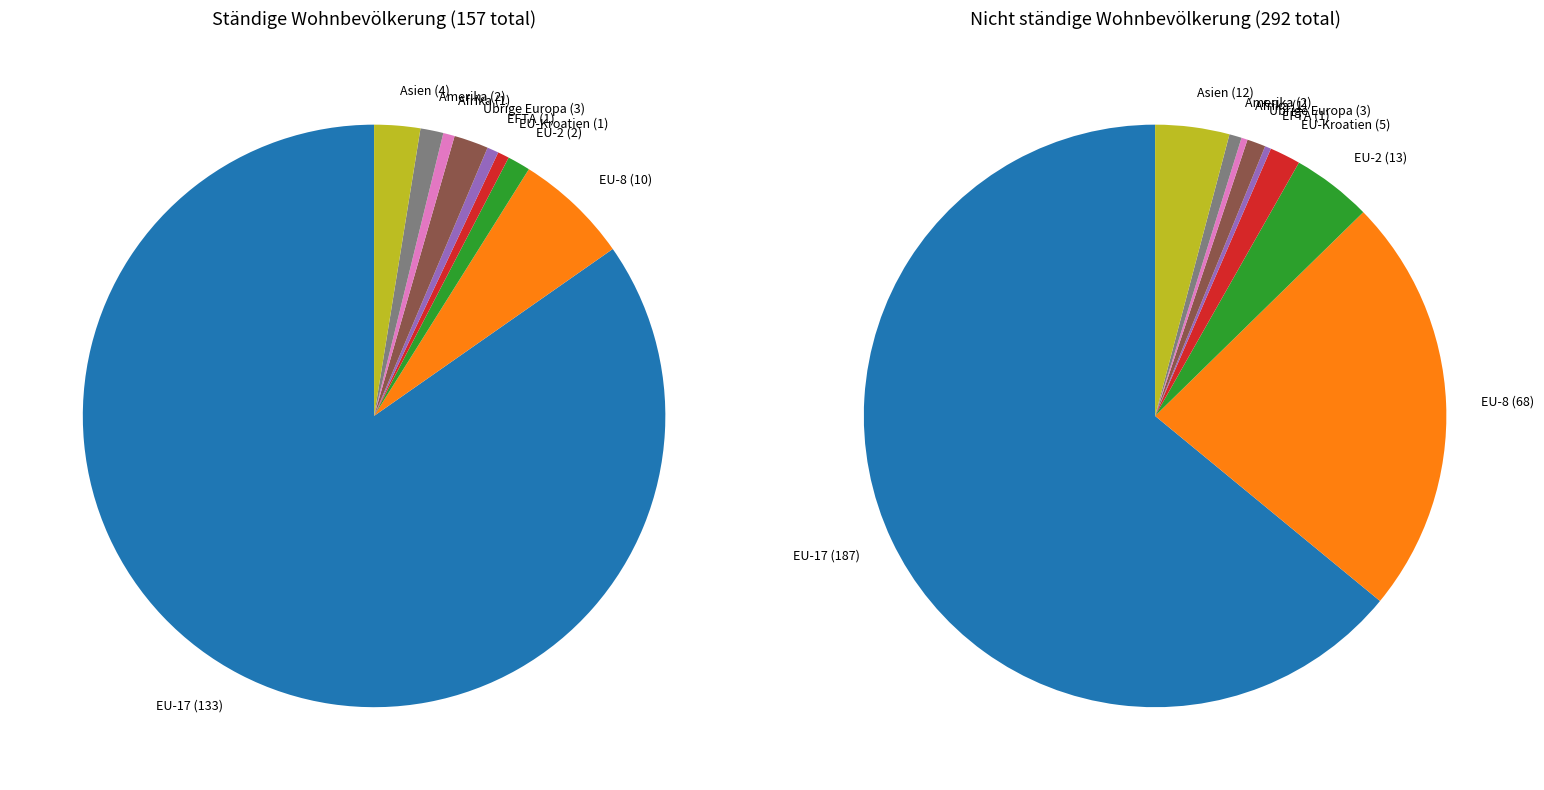

The EU-Kroatien slice represents 0% of the pie. True or false?

True